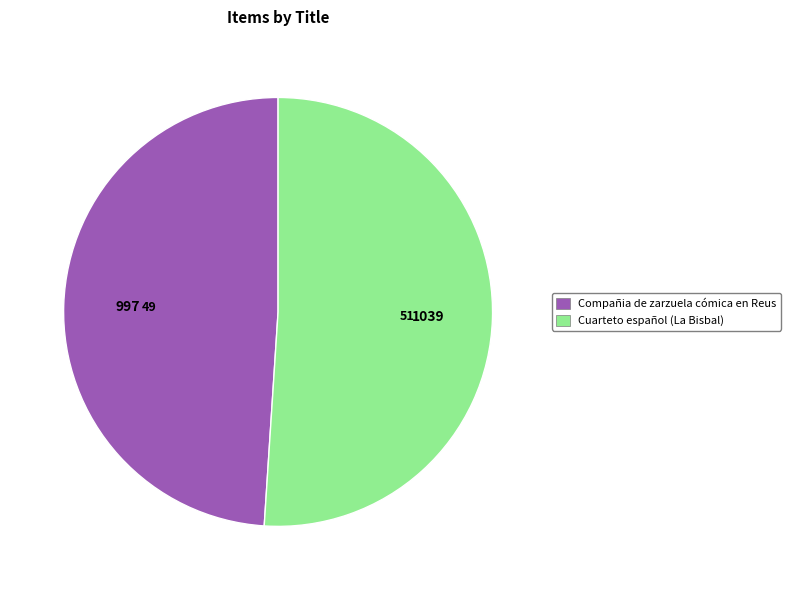

Which slice represents more than half of the pie?

Cuarteto español (La Bisbal)